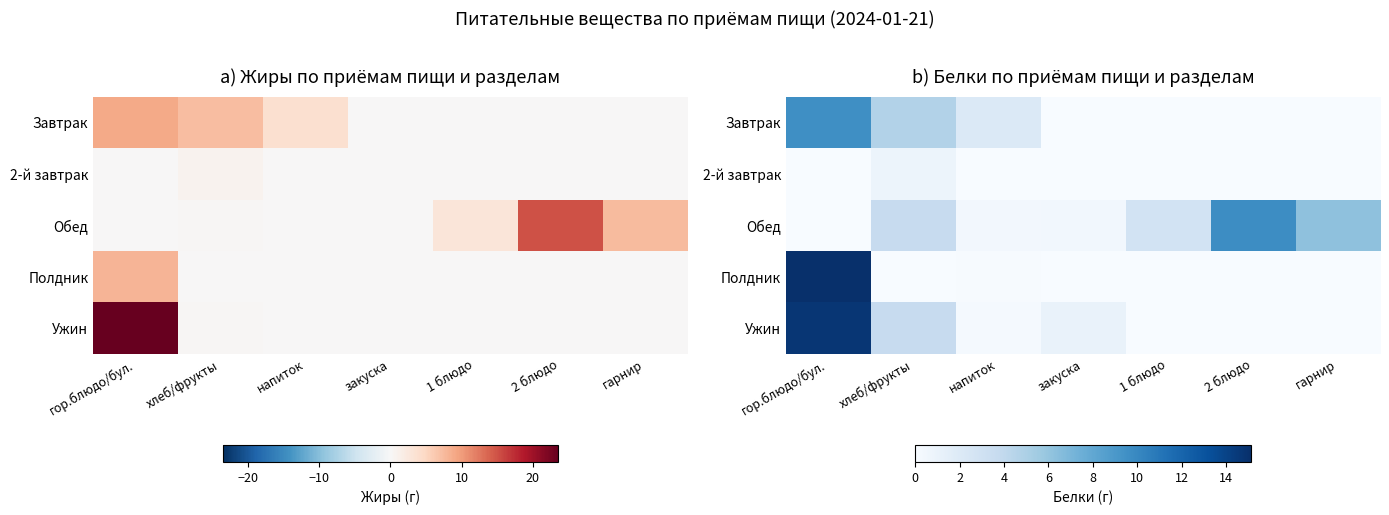

Is it true that Полдник equals -6.3 at закуска?

False